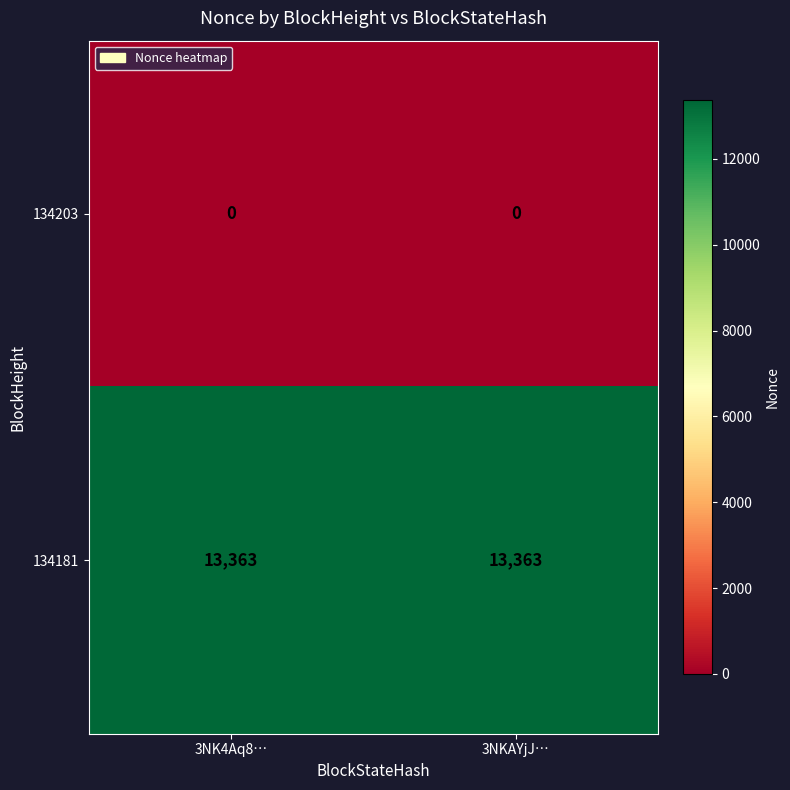

Rank the series by their average value, from lowest to highest.

134203, 134181